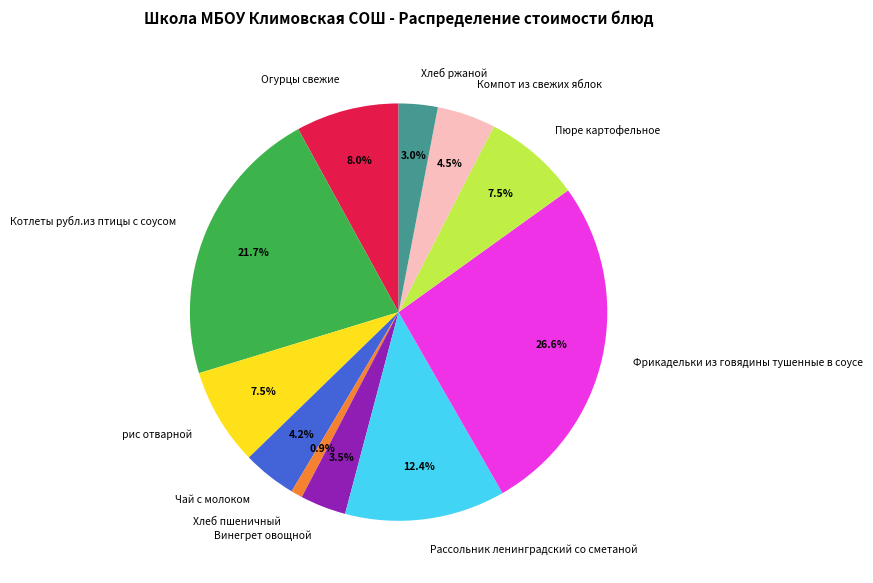

What is the largest slice in the pie chart?

Фрикадельки из говядины тушенные в соусе